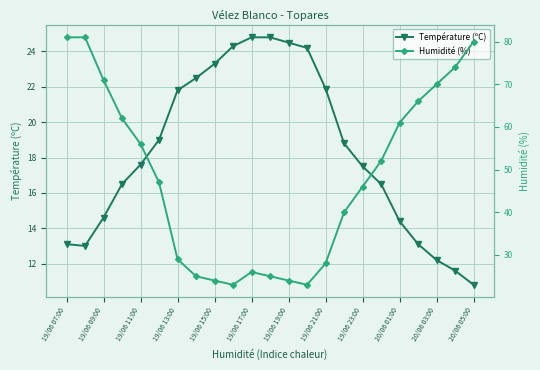

True or false: Humidité (%) and Température (ºC) intersect in this chart.

True